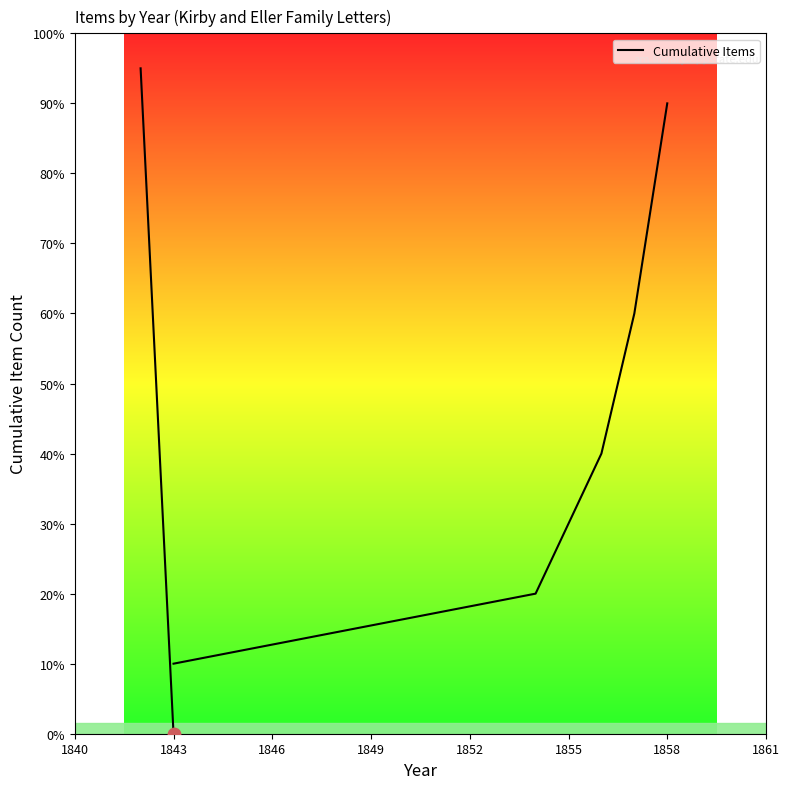

Between 1846 and 1843, which is larger?

1846